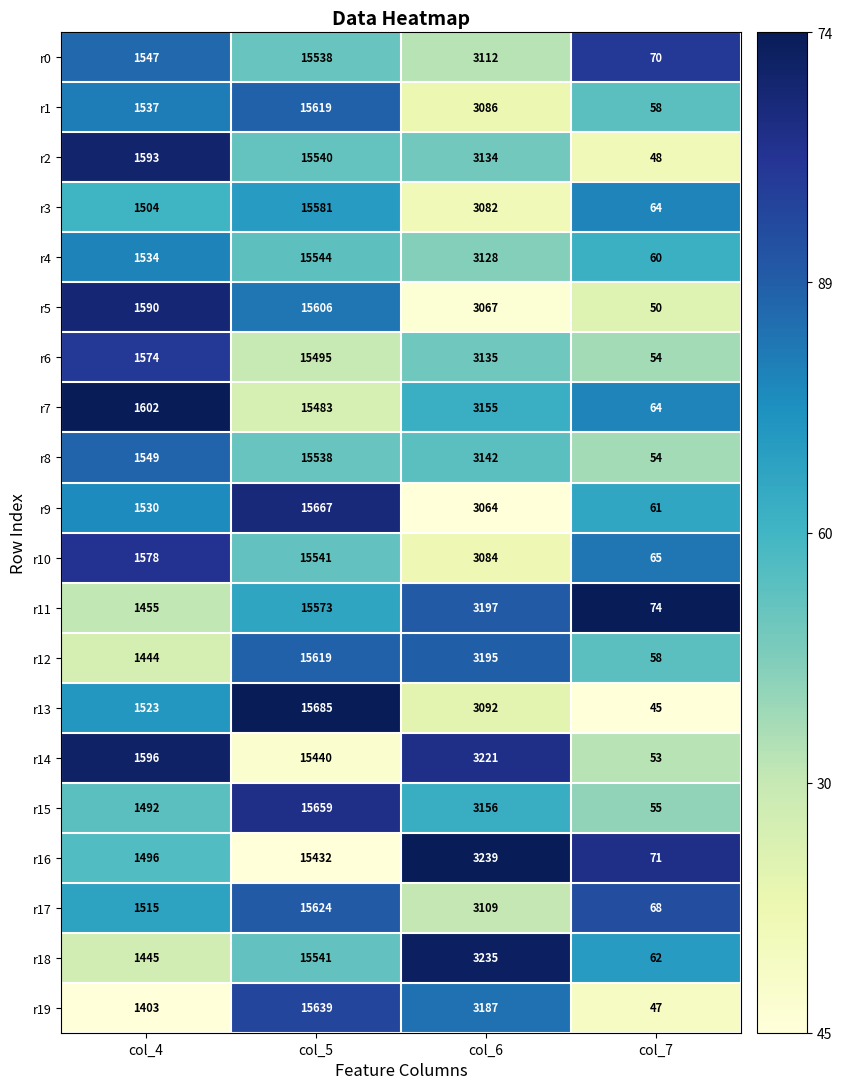

At which category is the sum across all series the highest?

col_5